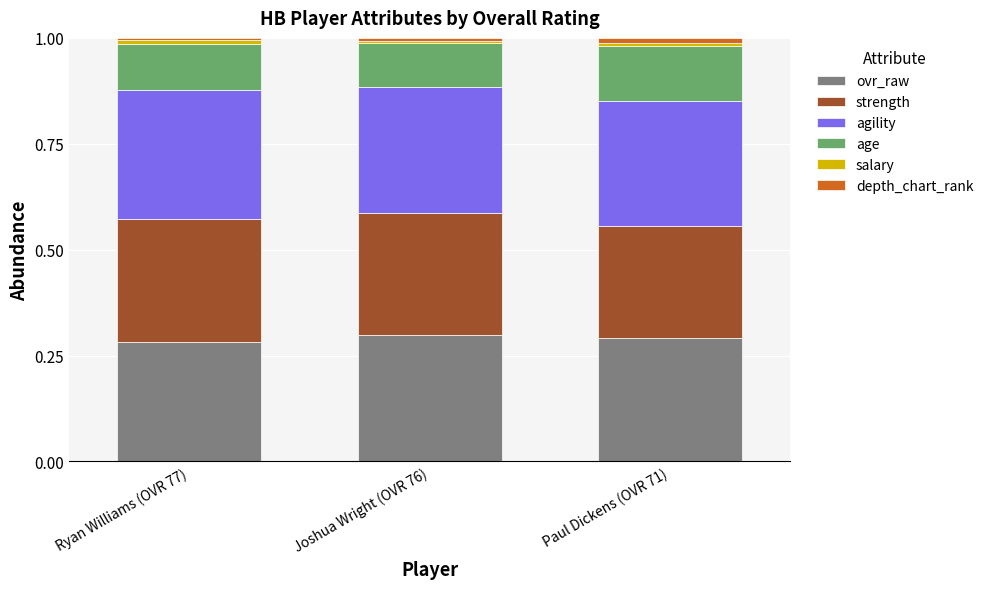

Count the number of categories in the chart.

3